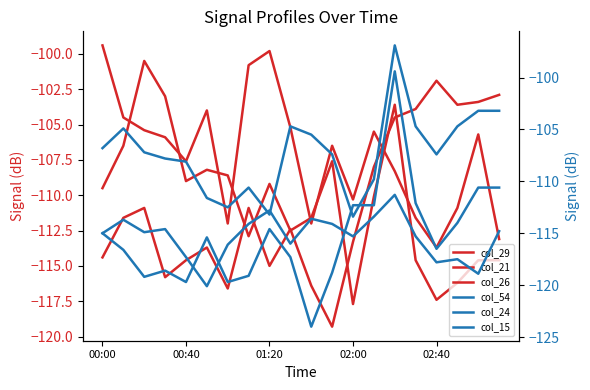

The value of col_21 at 01:20 is -110.9. True or false?

True